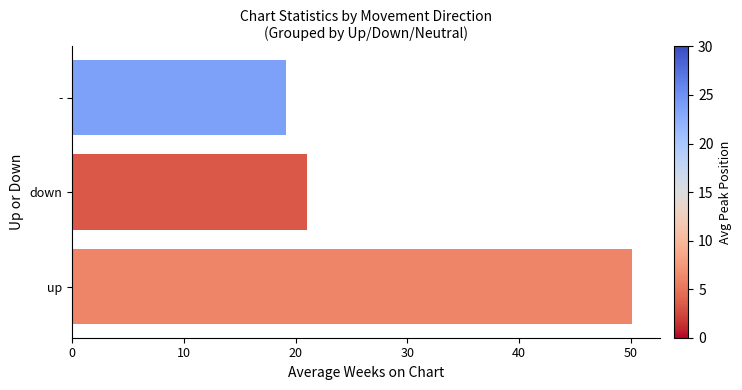

What is the change in value from up to -?

-30.9